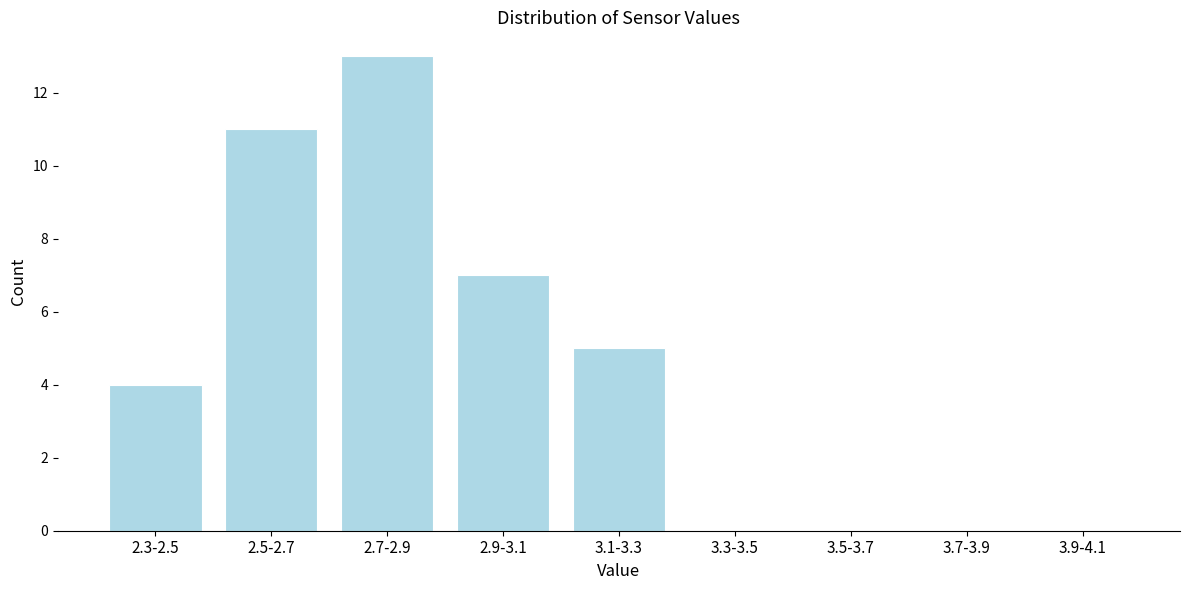

Reading left to right, list all the values displayed in this chart.

2.3-2.5=4	2.5-2.7=11	2.7-2.9=13	2.9-3.1=7	3.1-3.3=5	3.3-3.5=0	3.5-3.7=0	3.7-3.9=0	3.9-4.1=0